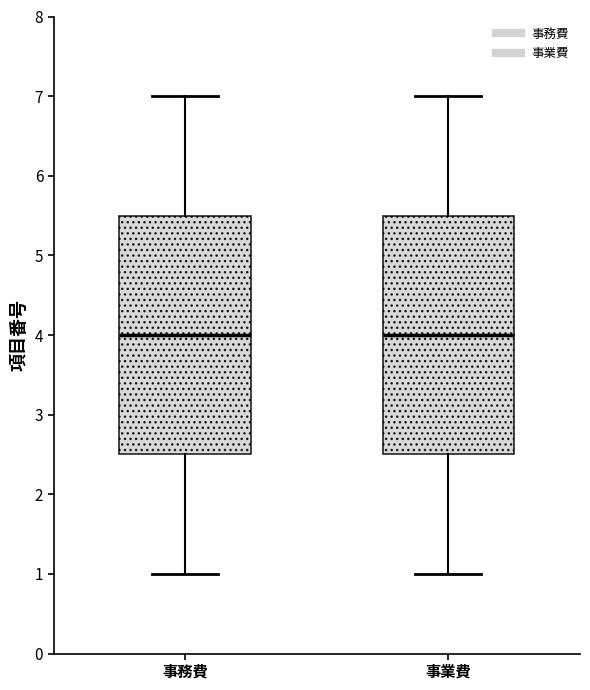

Reading left to right, transcribe this box plot: for each box, give where its median line is, the range the box spans, and where its two whiskers end, as read against the y-axis. The values are not printed on the chart, so give them approximately, as read against the axis.

事務費: median 4.0, box 2.5 to 5.5, whiskers 1.0 to 7.0
事業費: median 4.0, box 2.5 to 5.5, whiskers 1.0 to 7.0